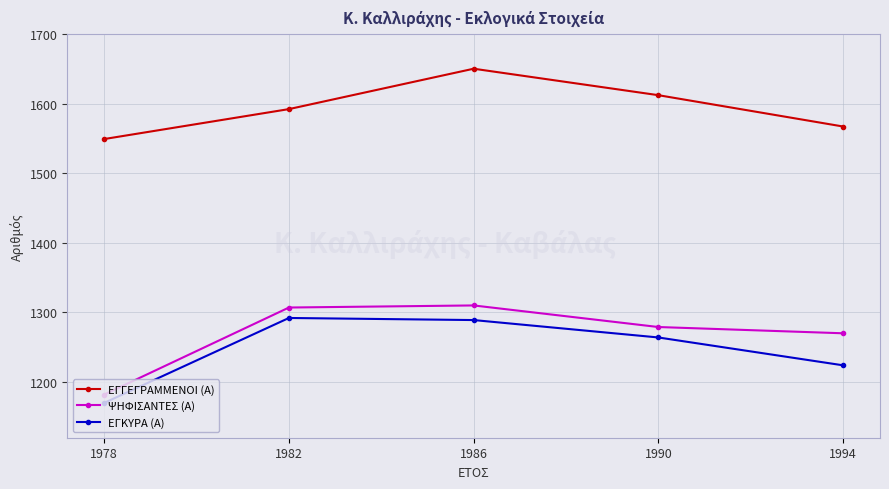

The value of ΨΗΦΙΣΑΝΤΕΣ (Α) at 1978 is 786. True or false?

False